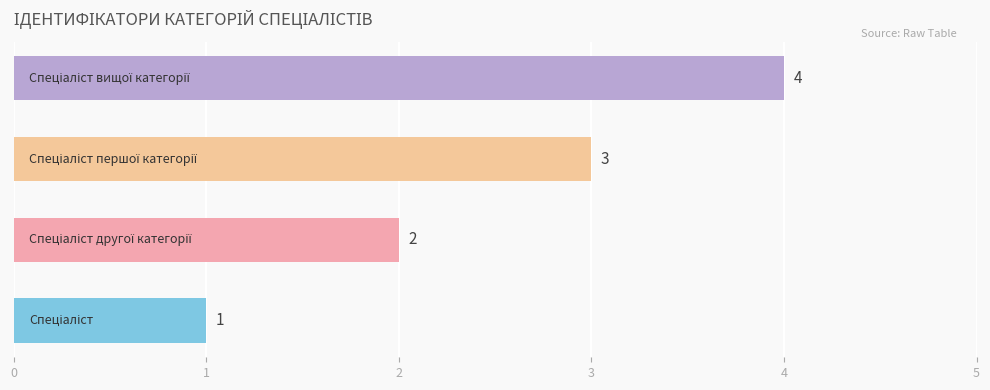

Count the values in the range 2 to 4.

3